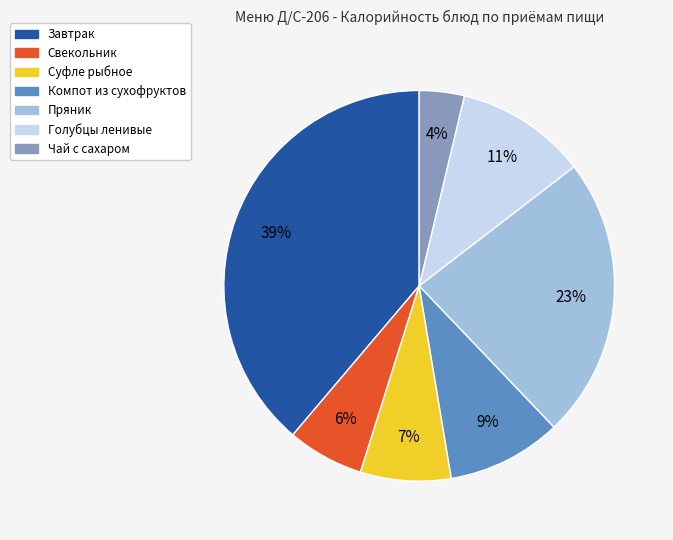

Is the sum of Пряник and Компот из сухофруктов greater than half?

No